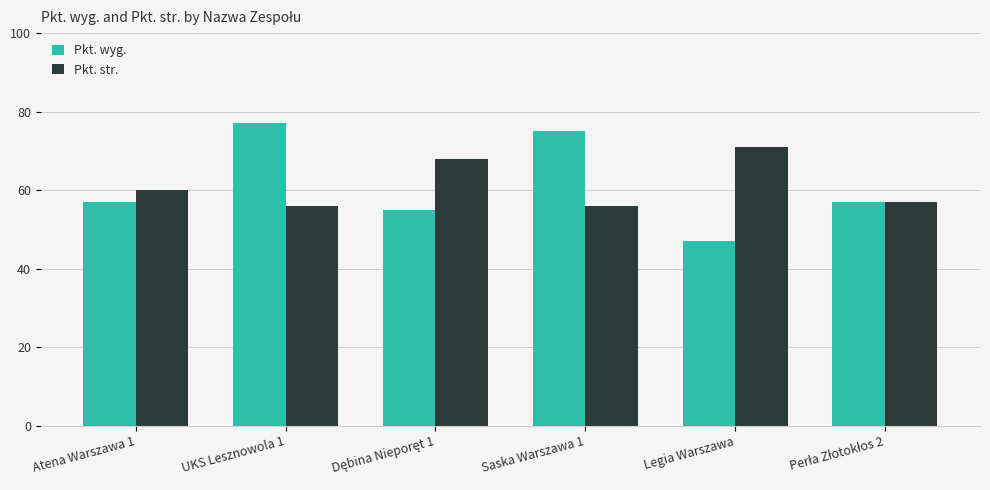

What is the total value across all series at Saska Warszawa 1?

131